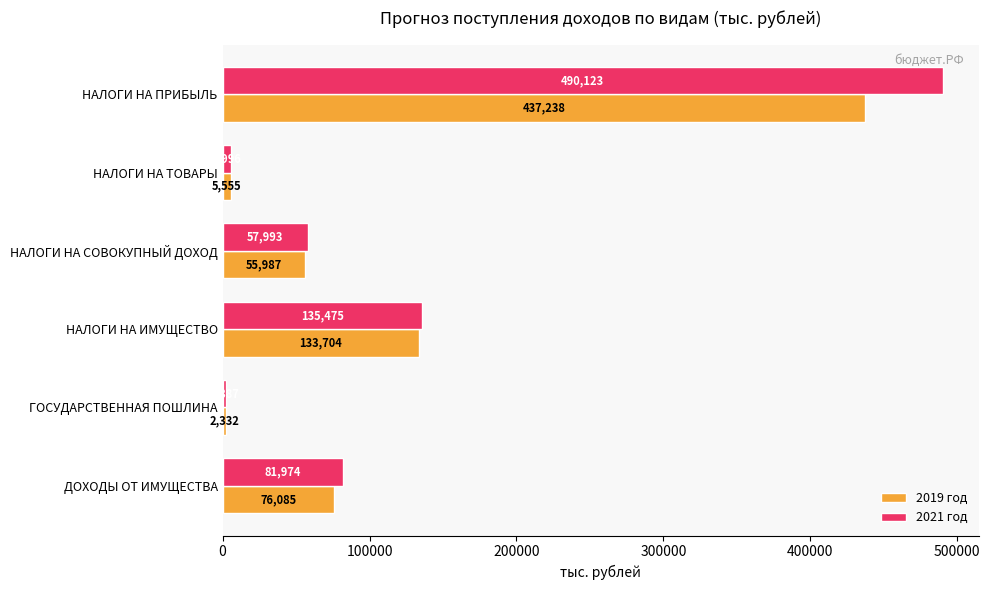

Is the value of 2021 год at НАЛОГИ НА ПРИБЫЛЬ greater than the value of 2019 год at ДОХОДЫ ОТ ИМУЩЕСТВА?

Yes